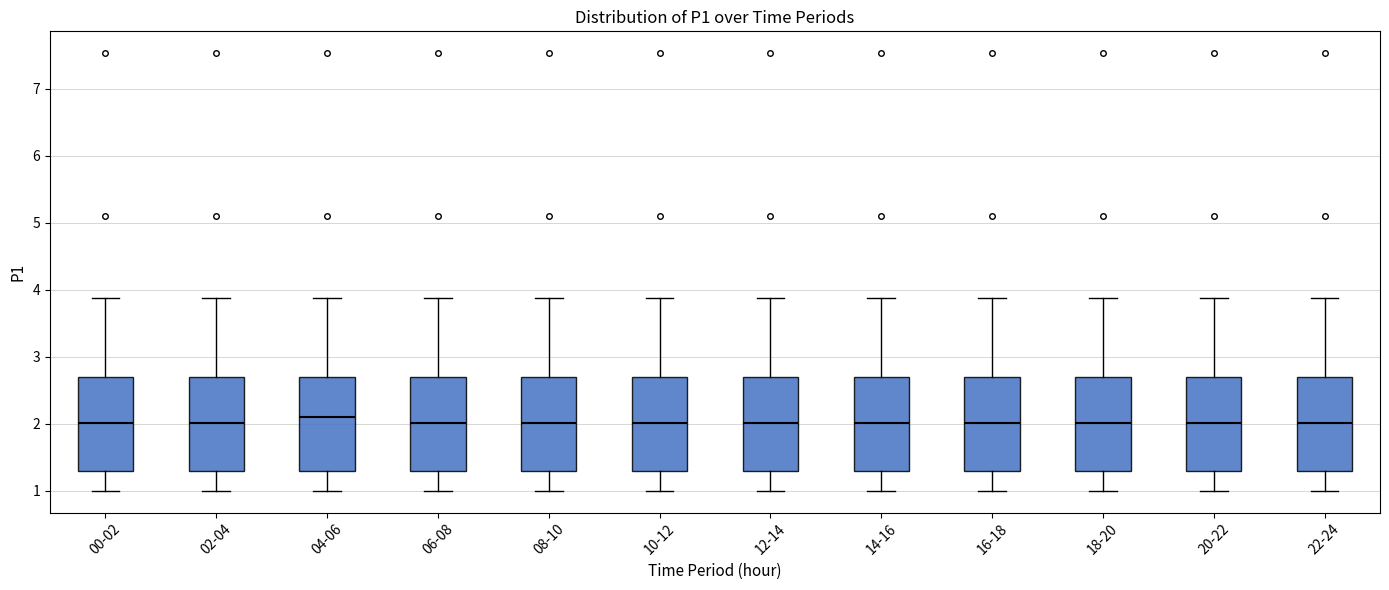

Where does the median line of the box for 18-20 sit on the y-axis? The values are not printed on the chart, so give them approximately, as read against the axis.

2.0